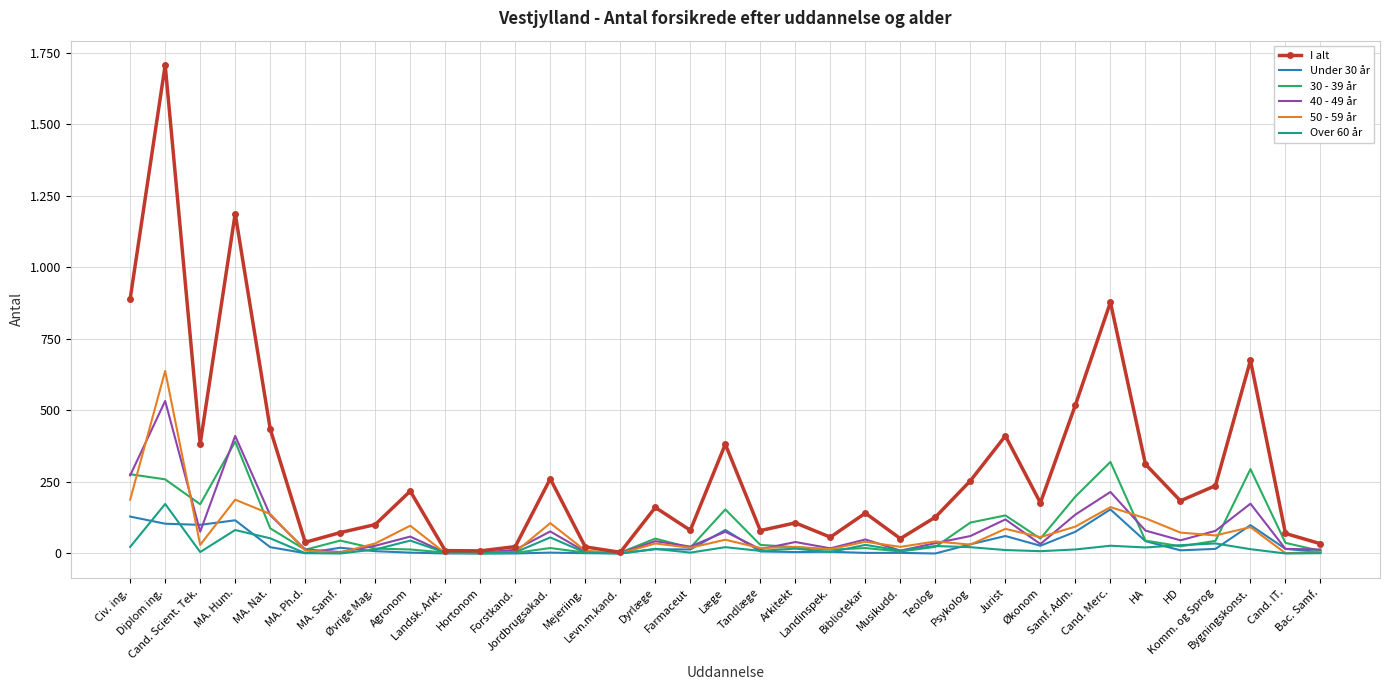

What is the maximum value shown in the chart?

1707